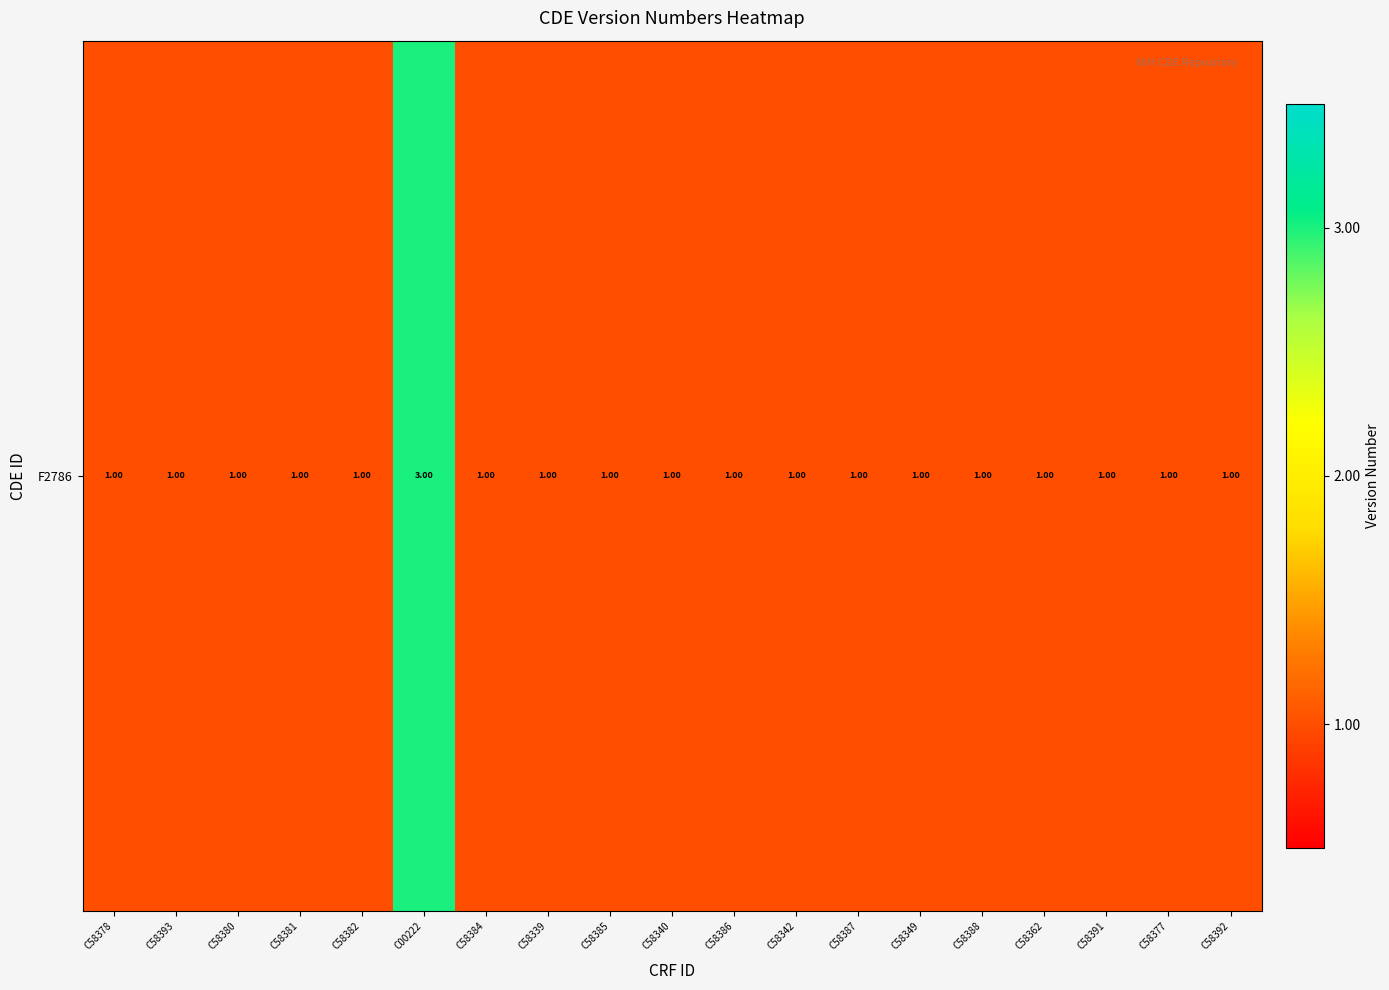

Approximately how many times larger is the value at C58384 compared to C58342?

1.0